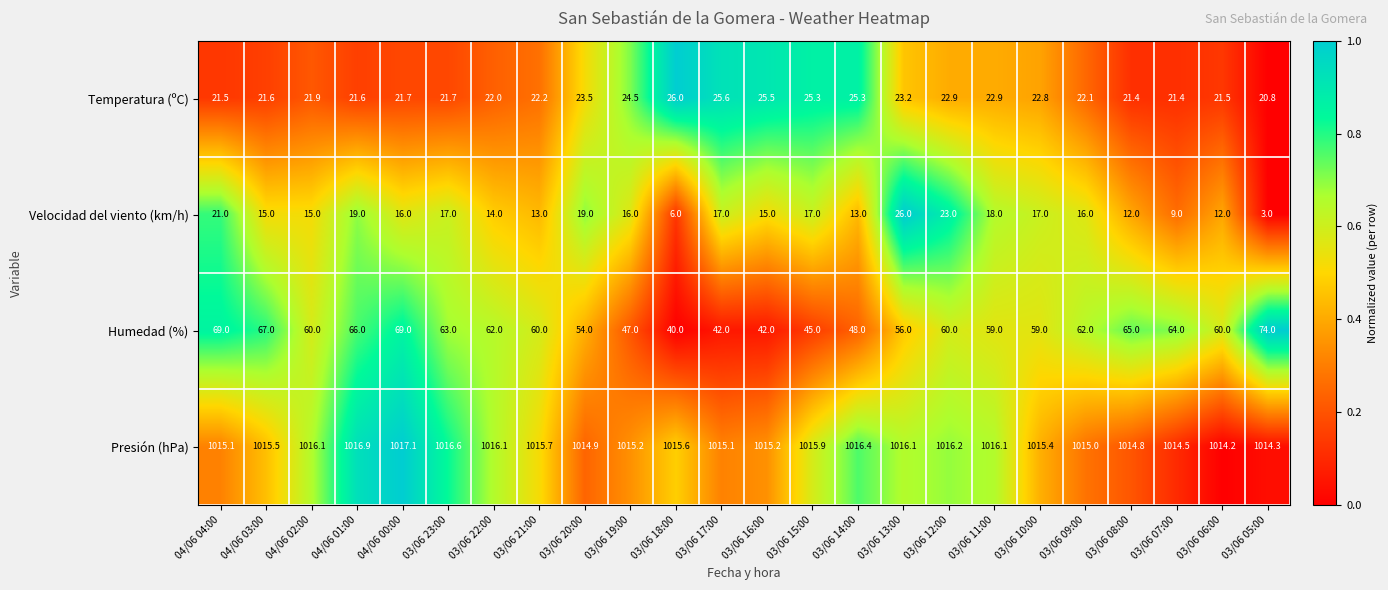

How many categories are shown in the chart?

24